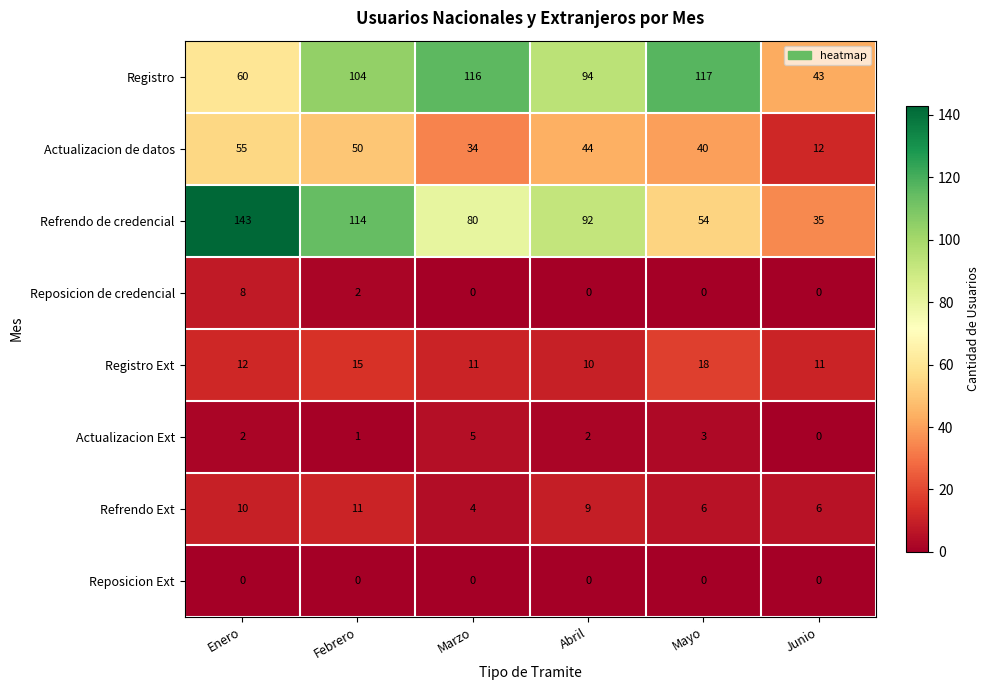

Count the Refrendo Ext values in the range 6 to 10.

4